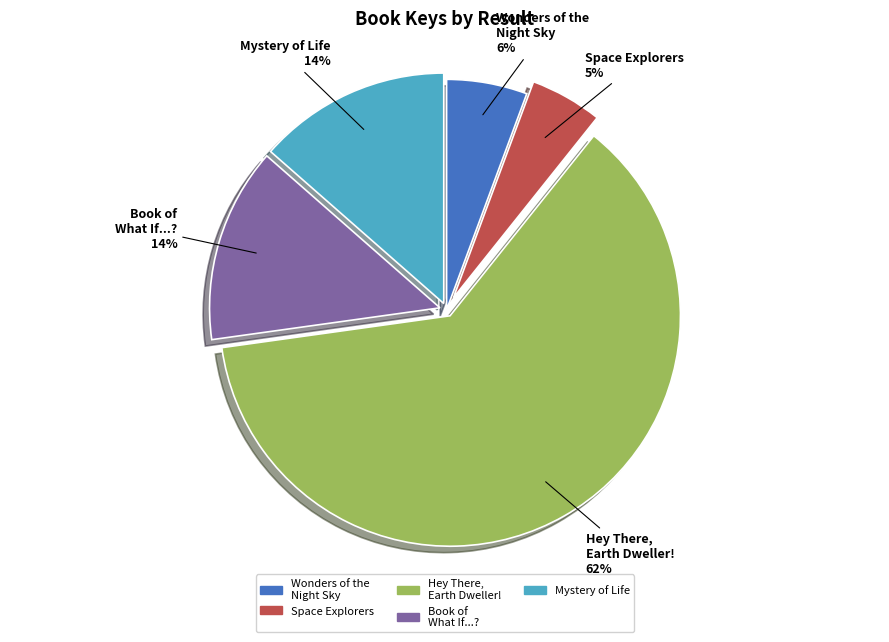

Is there any slice that represents more than half of the pie?

Yes